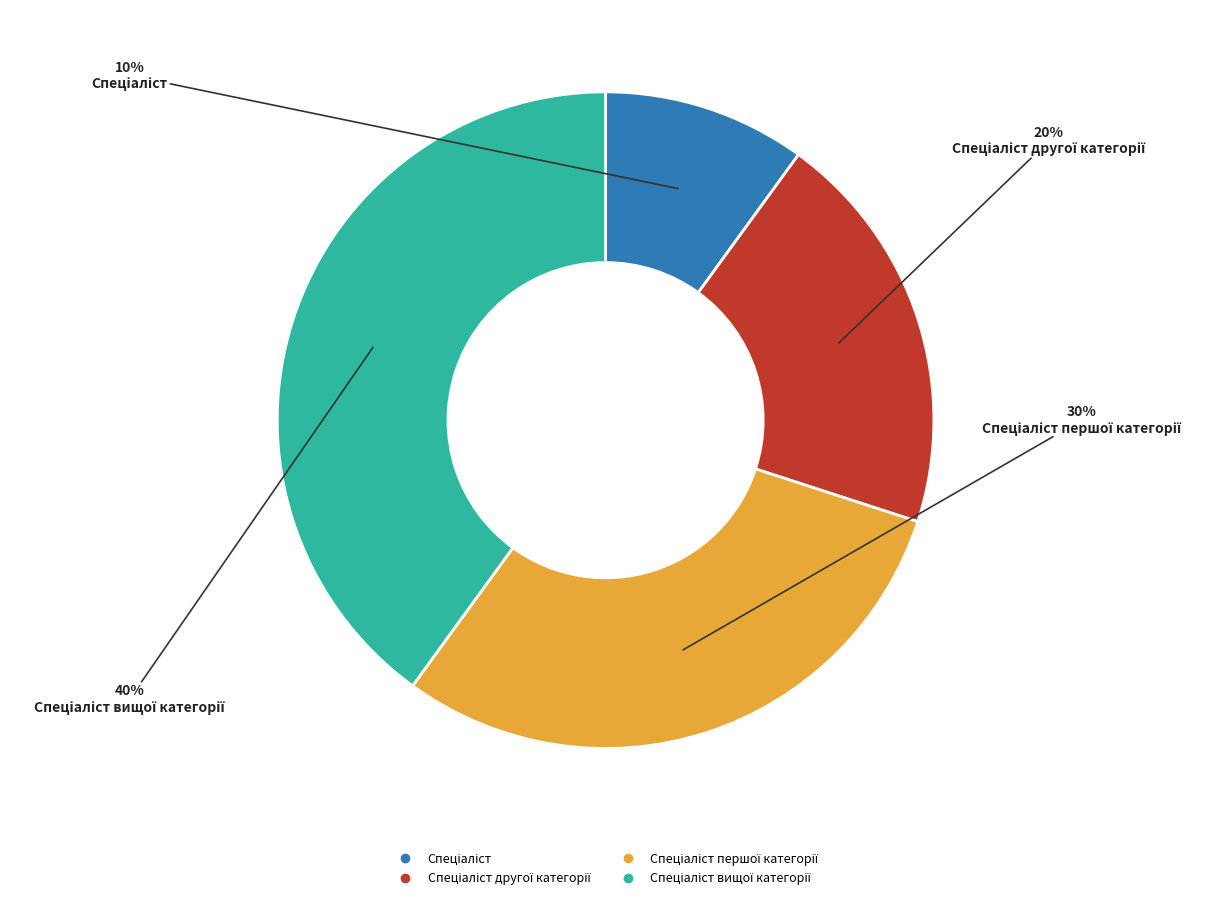

Is there a majority slice in this chart?

No